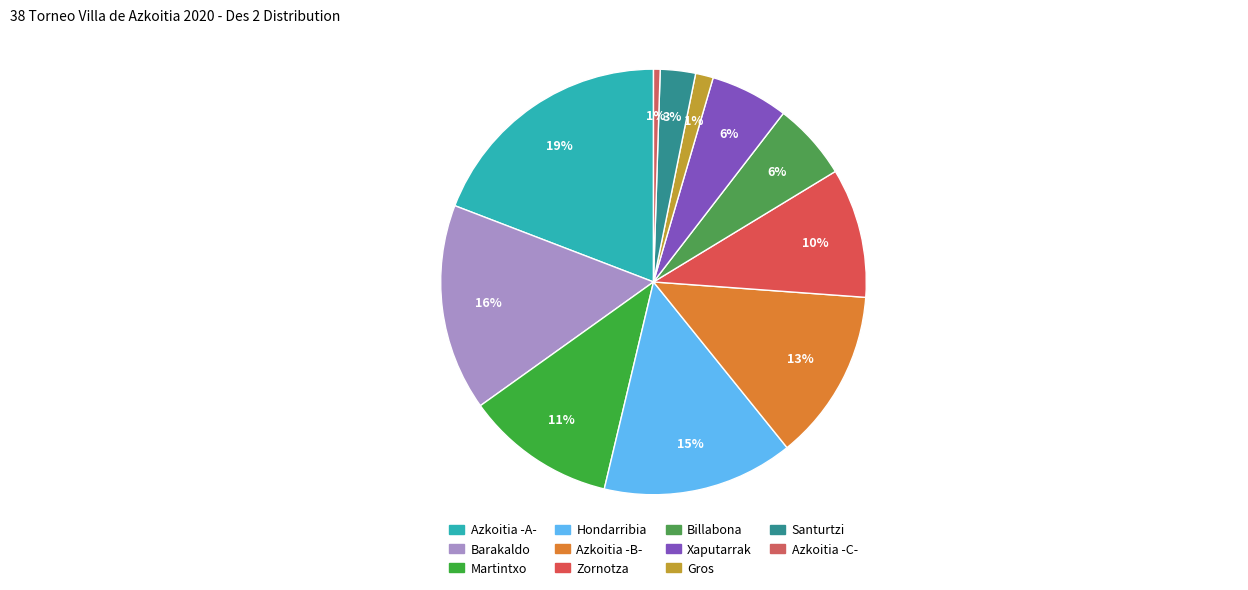

The Barakaldo slice represents 16% of the pie. True or false?

True